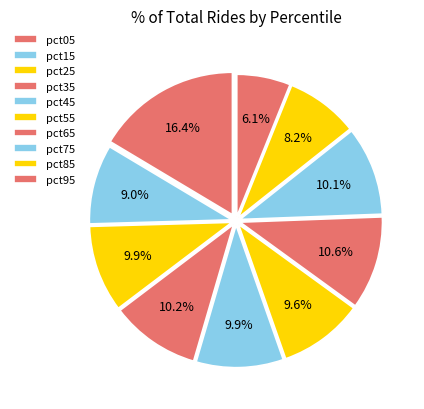

How many segments does this pie chart have?

10